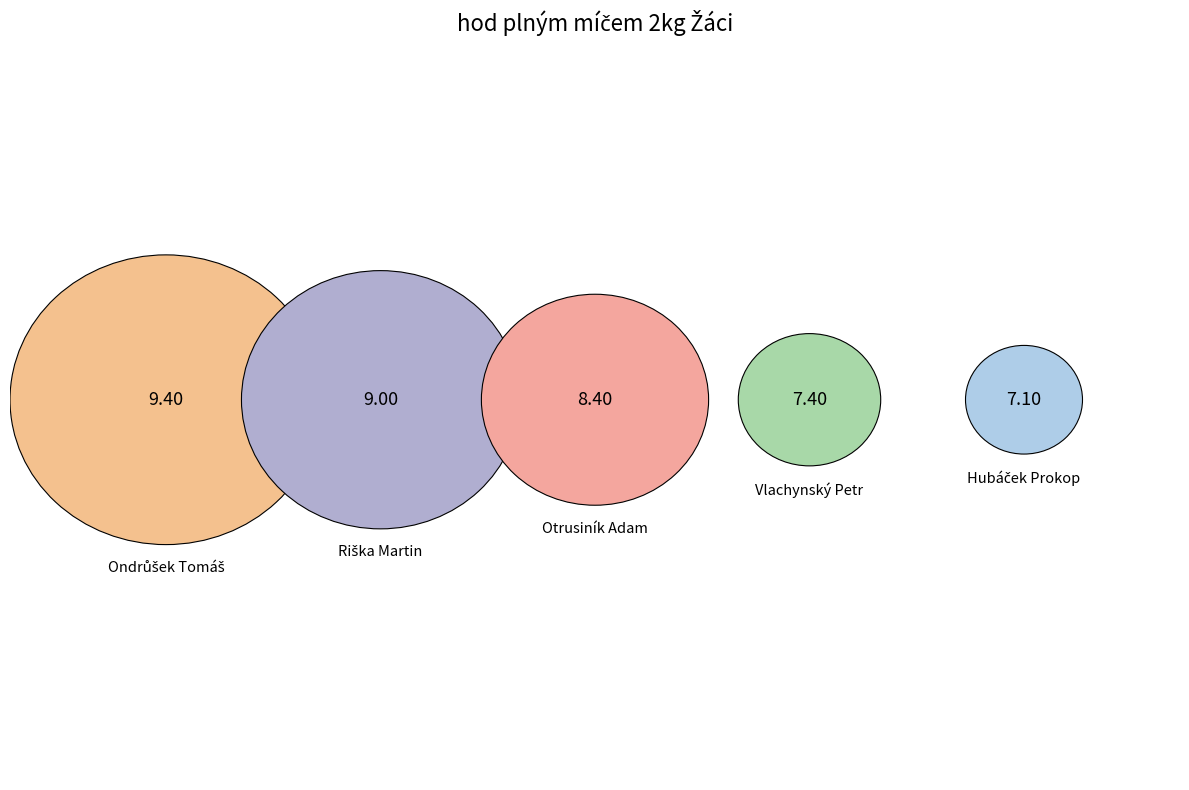

Approximately how many times larger is the value at Riška Martin compared to Otrusiník Adam?

1.1